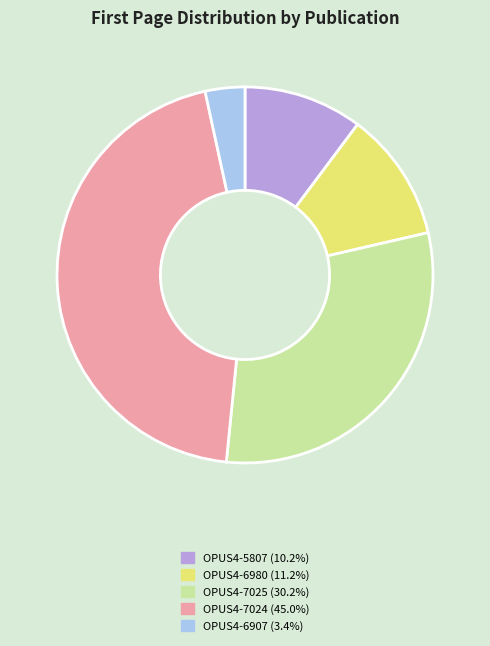

Does OPUS4-7025 (30.2%) represent more than half of the total?

No